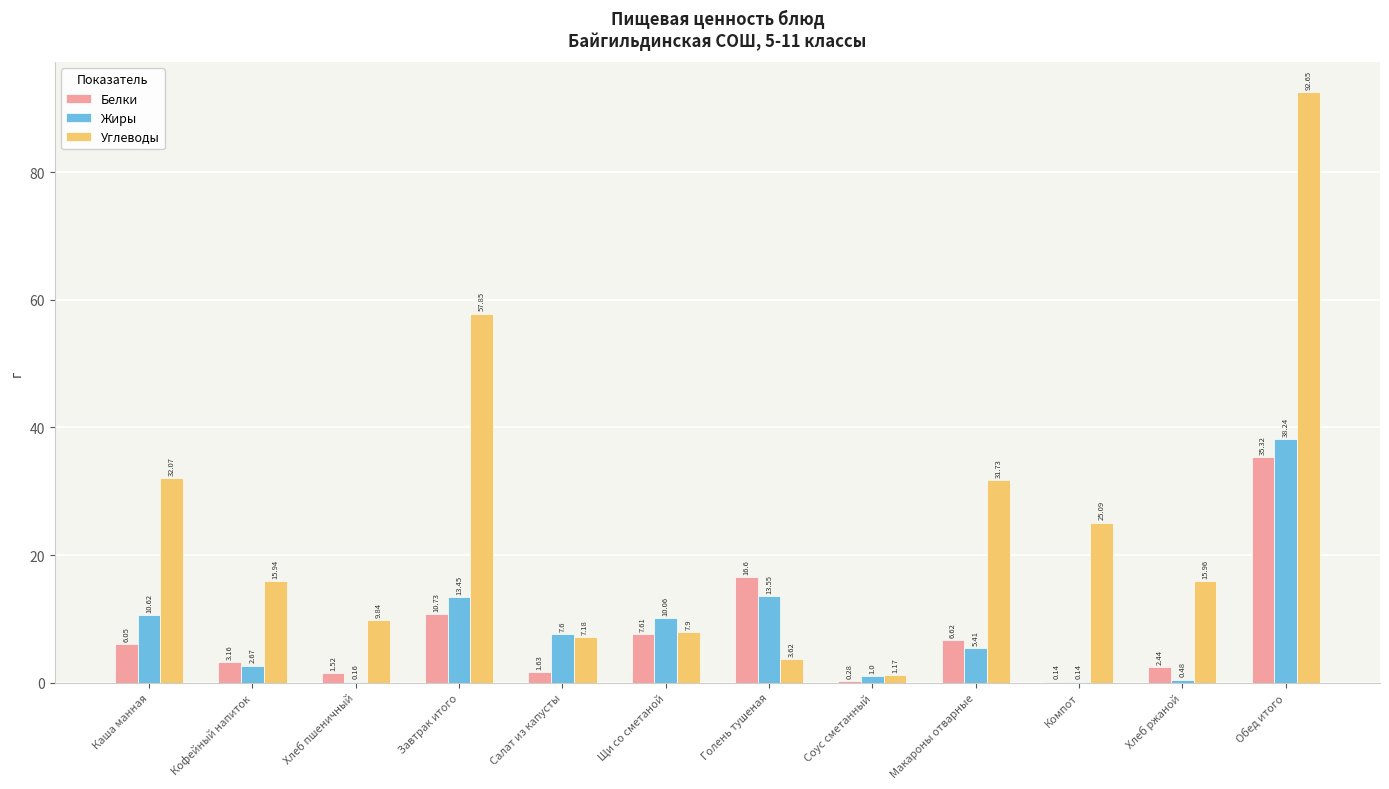

What are all the series names shown in the legend?

Белки, Жиры, Углеводы